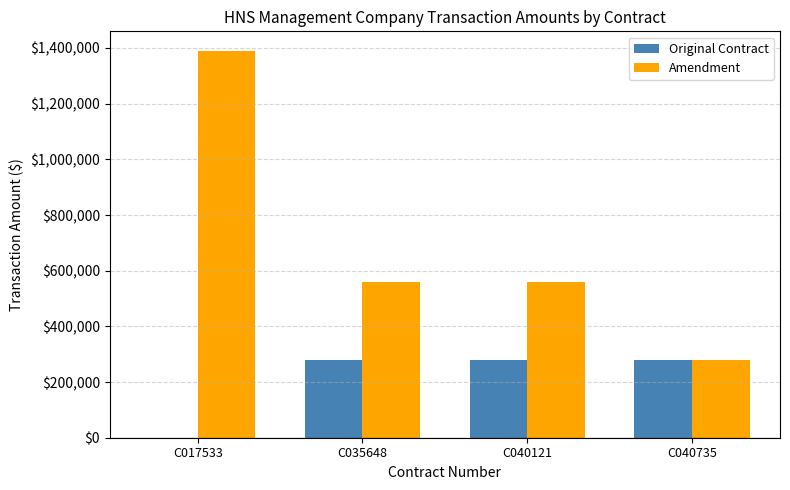

Reading left to right, list all the values displayed in this chart.

Original Contract: C017533=0	C035648=280000	C040121=280000	C040735=280000
Amendment: C017533=1390365	C035648=560000	C040121=560000	C040735=280000